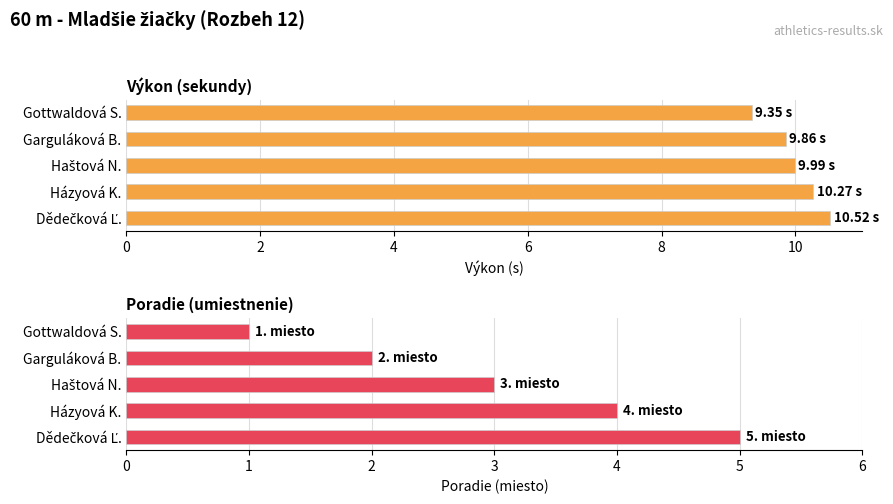

What is the difference between the second highest and second lowest values in the Výkon series?

0.4